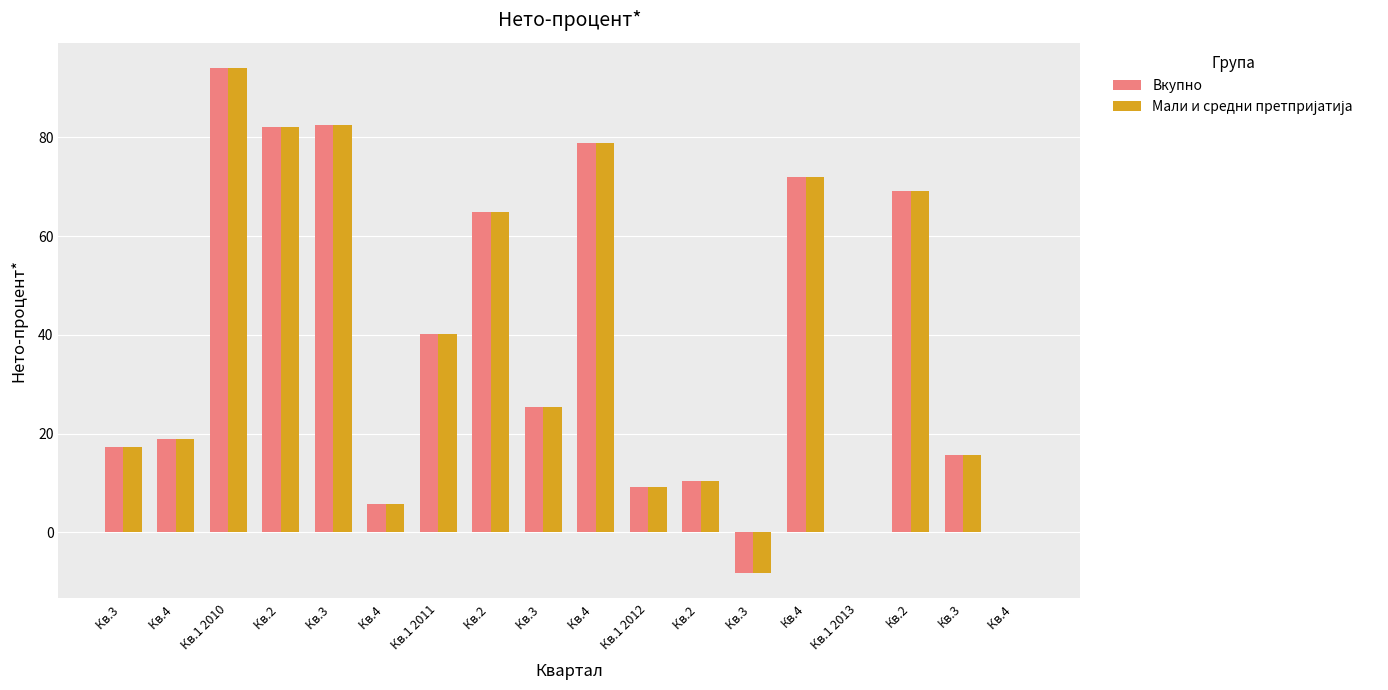

Which series has the widest spread of values?

Вкупно